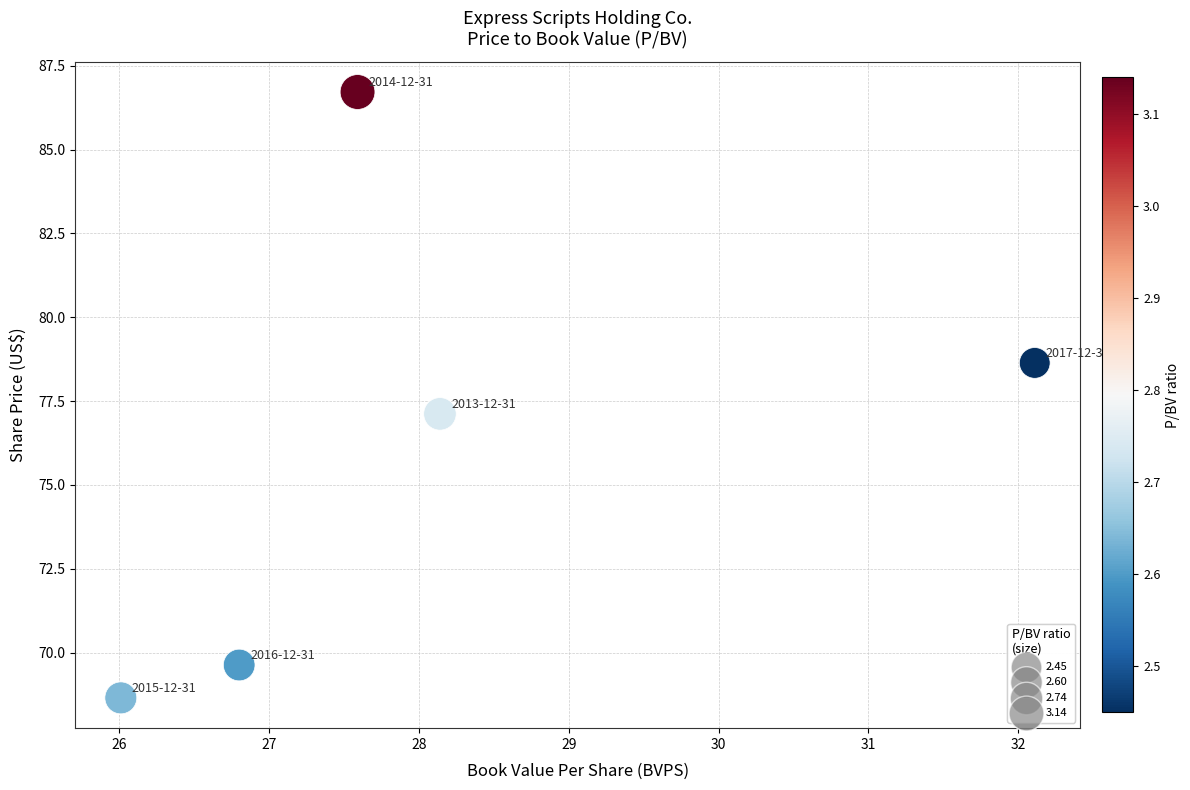

What is the range of X values (max minus min)?

6.1